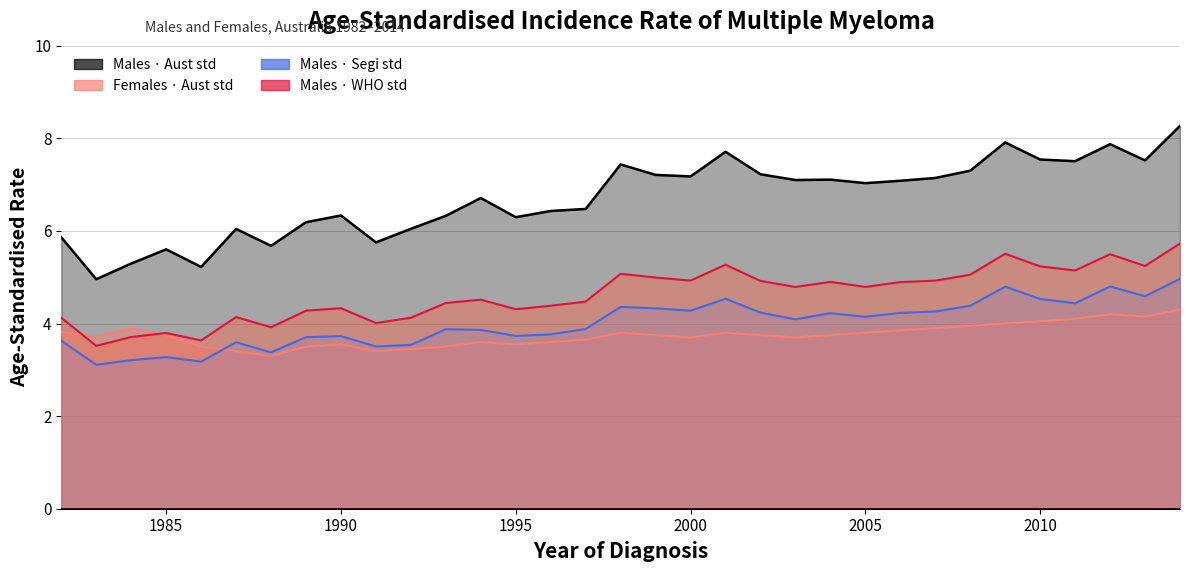

True or false: Males_WHO and Males_Aust cross at least once.

False